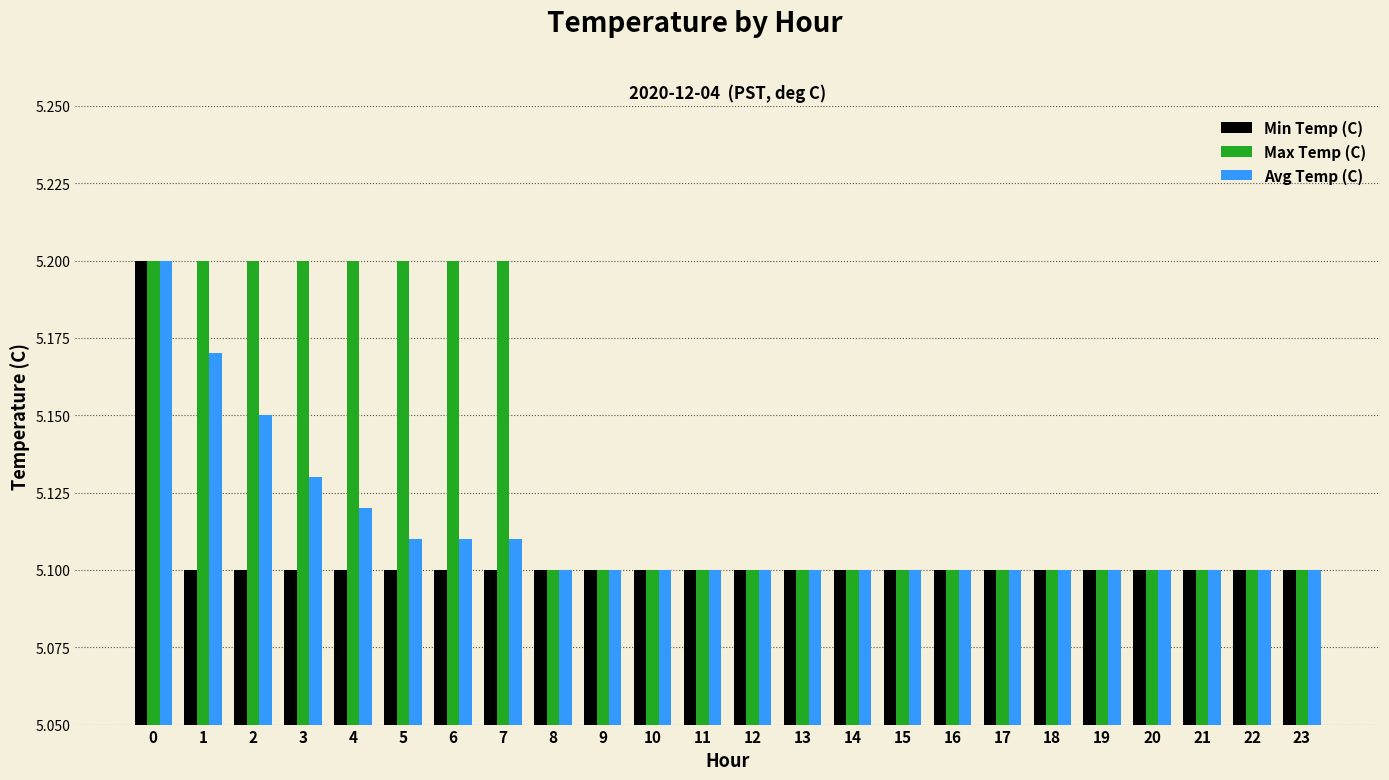

What is the difference between the maximum and minimum values in the Min Temp (C) series?

0.1